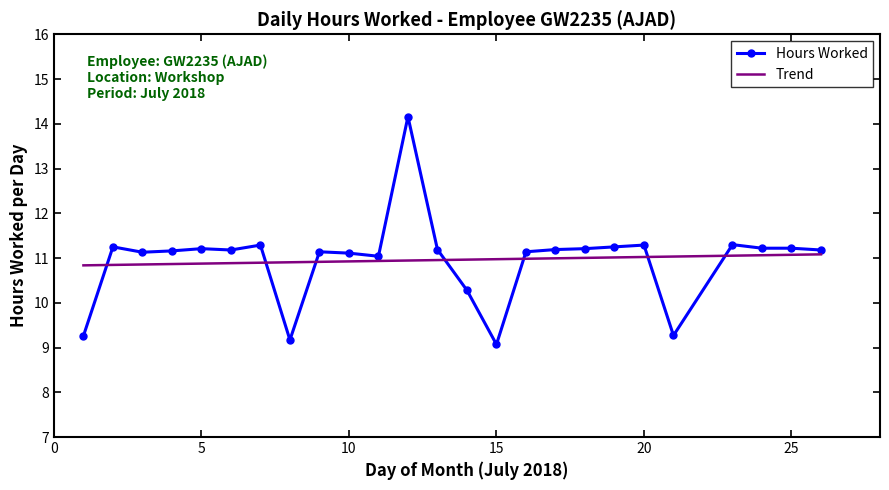

The value at 18 is 11.2. True or false?

True